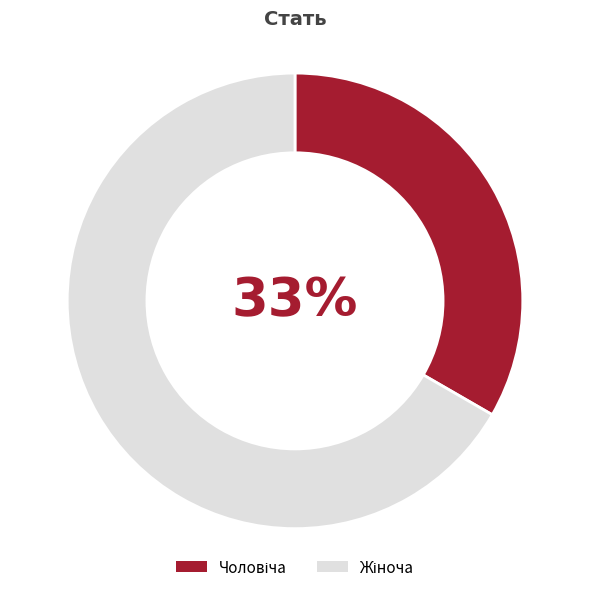

To the nearest percent, what is the average slice percentage?

50%